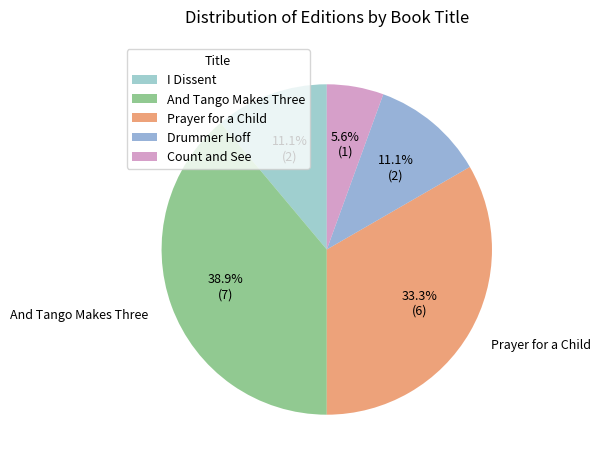

What portion of the pie excludes Count and See?

94.4%